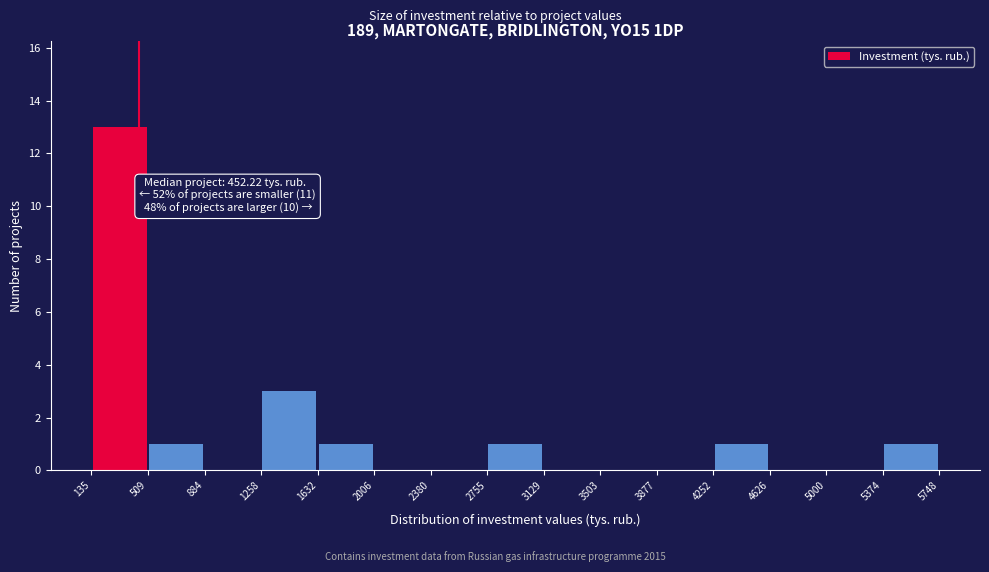

Which range on the x-axis has the tallest bar?

135 to 509